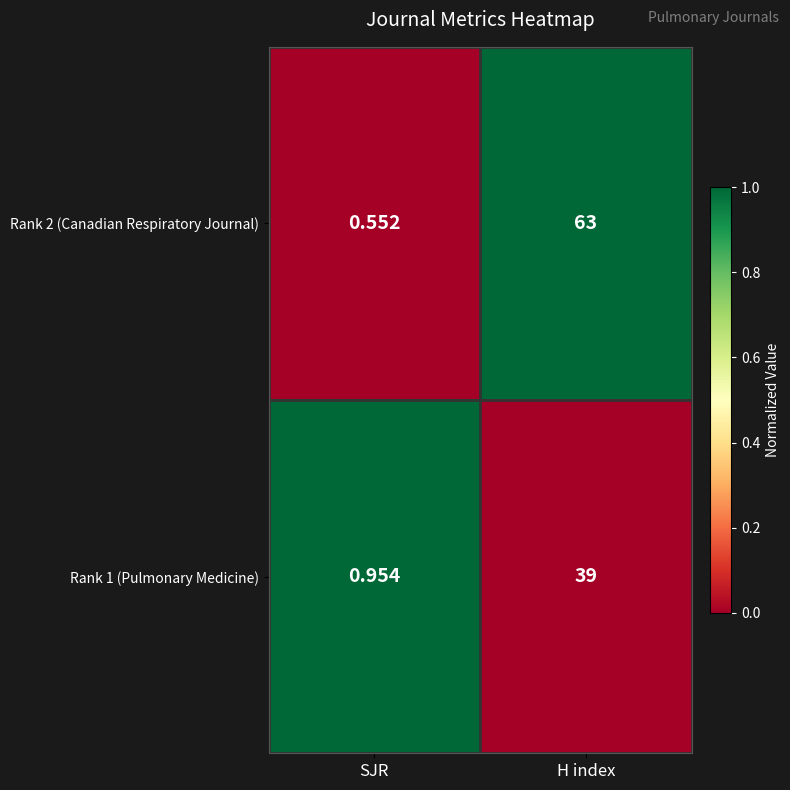

At which label is Rank 1 (Pulmonary Medicine) closest to 19?

SJR